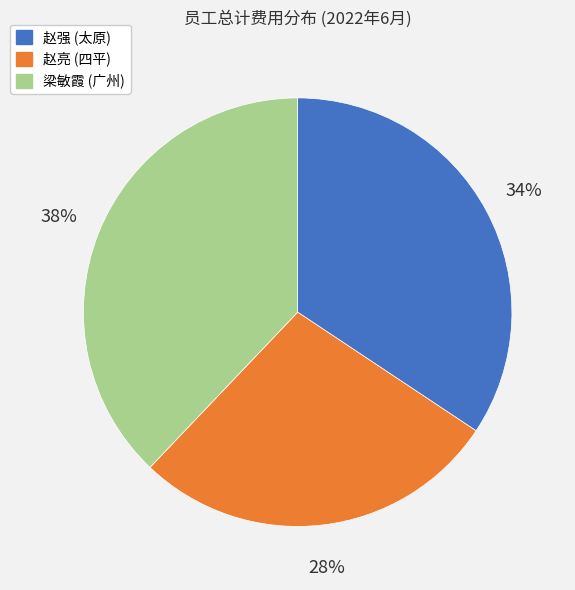

Count the number of slices in the pie.

3